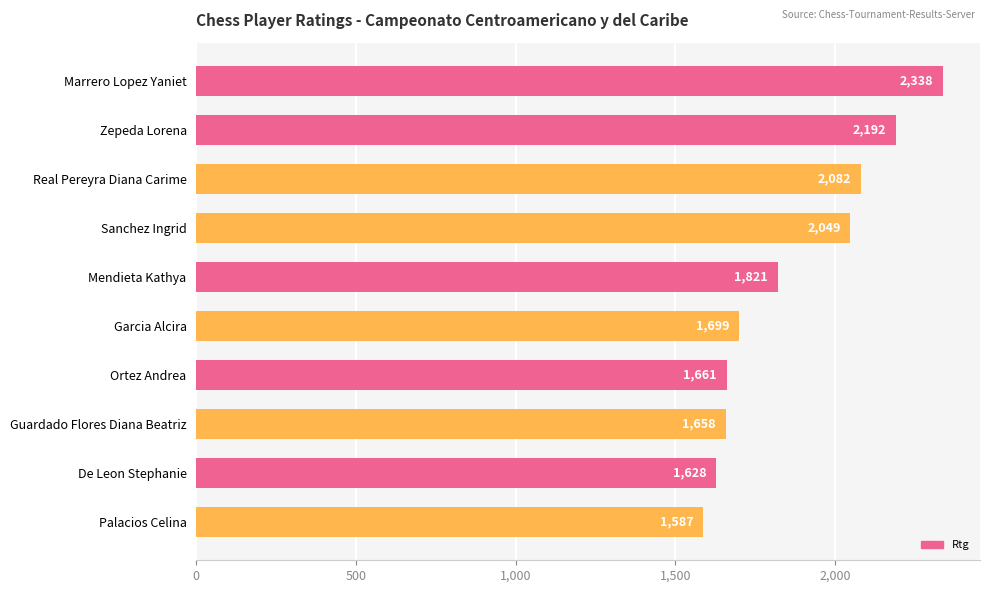

The chart shows a value of 3226 at Marrero Lopez Yaniet. True or false?

False